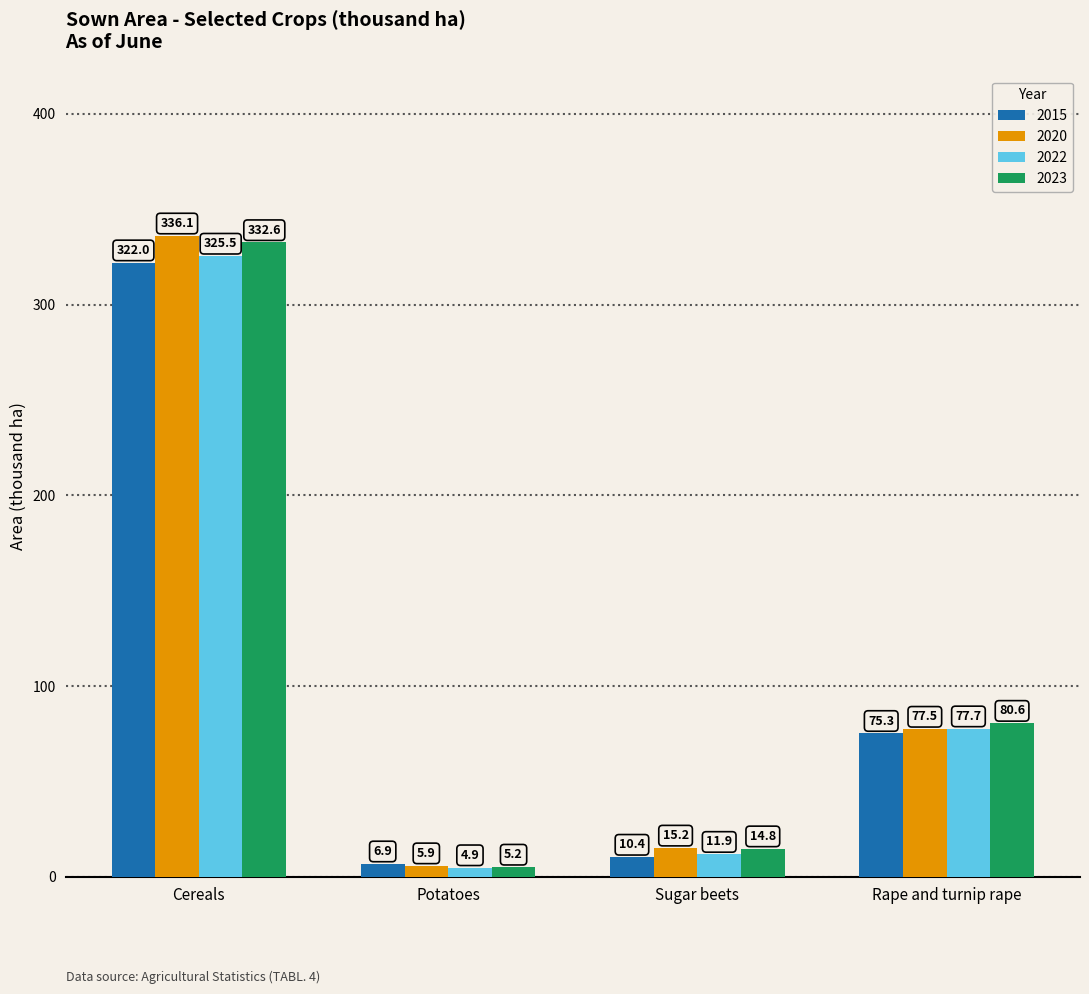

The 2022 series shows 325.5 at Cereals. True or false?

True